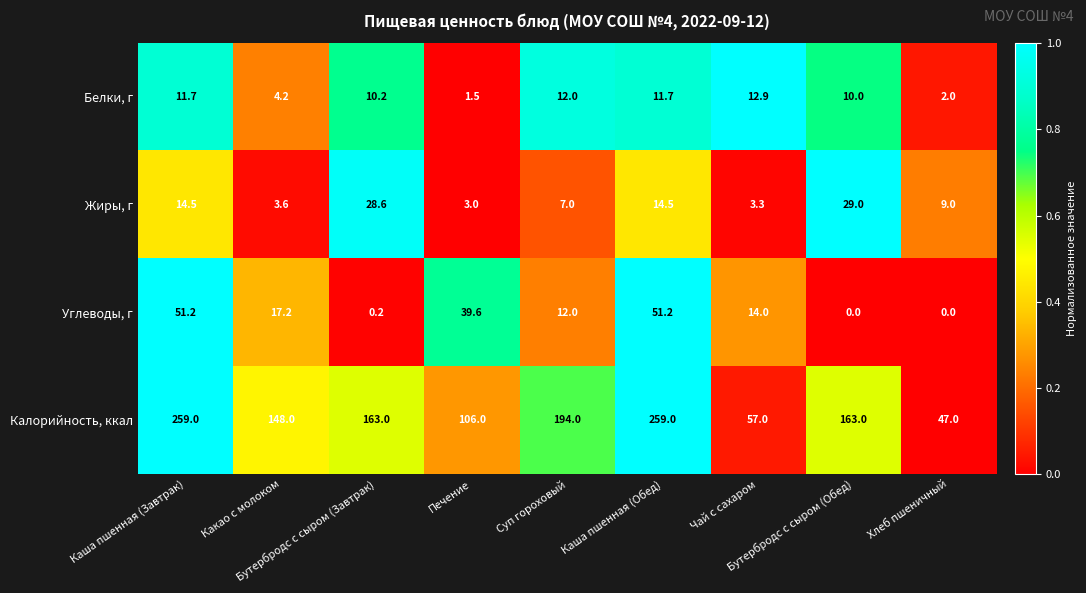

What is the maximum value for Белки, г?

12.9